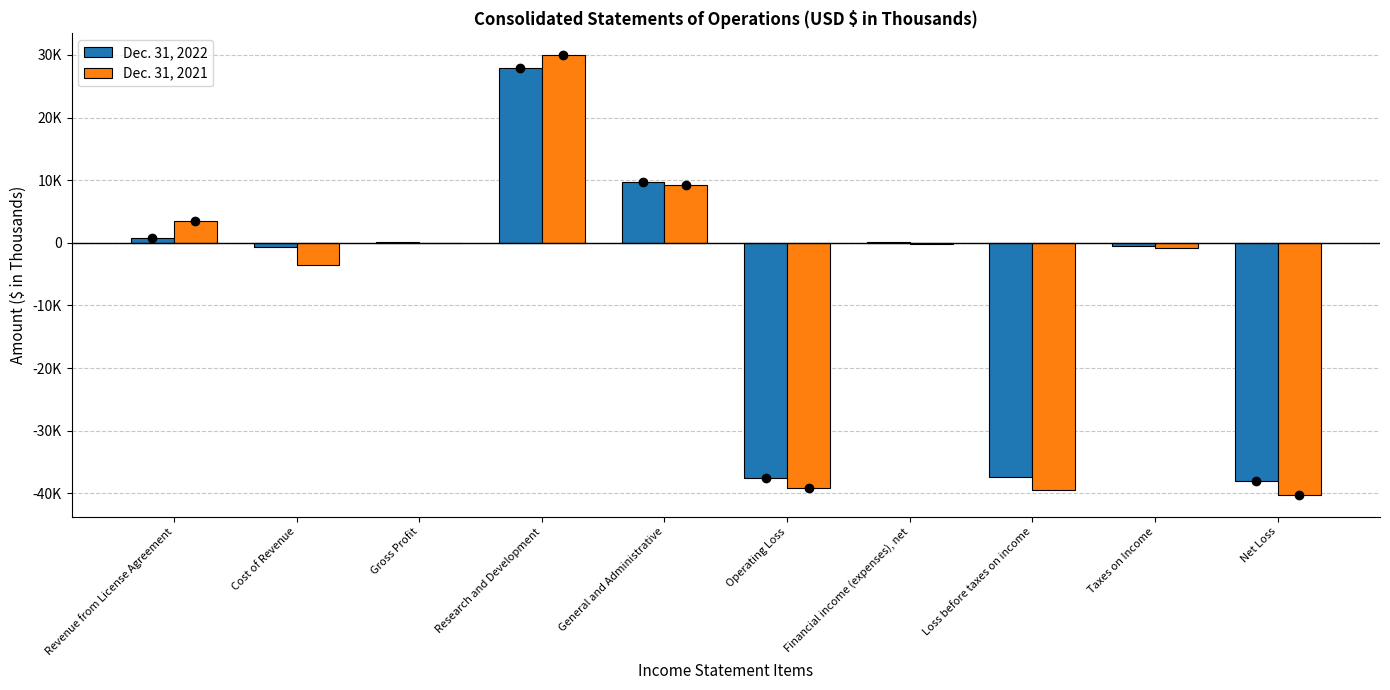

List the series in order of their overall mean, highest first.

Dec. 31, 2022, Dec. 31, 2021